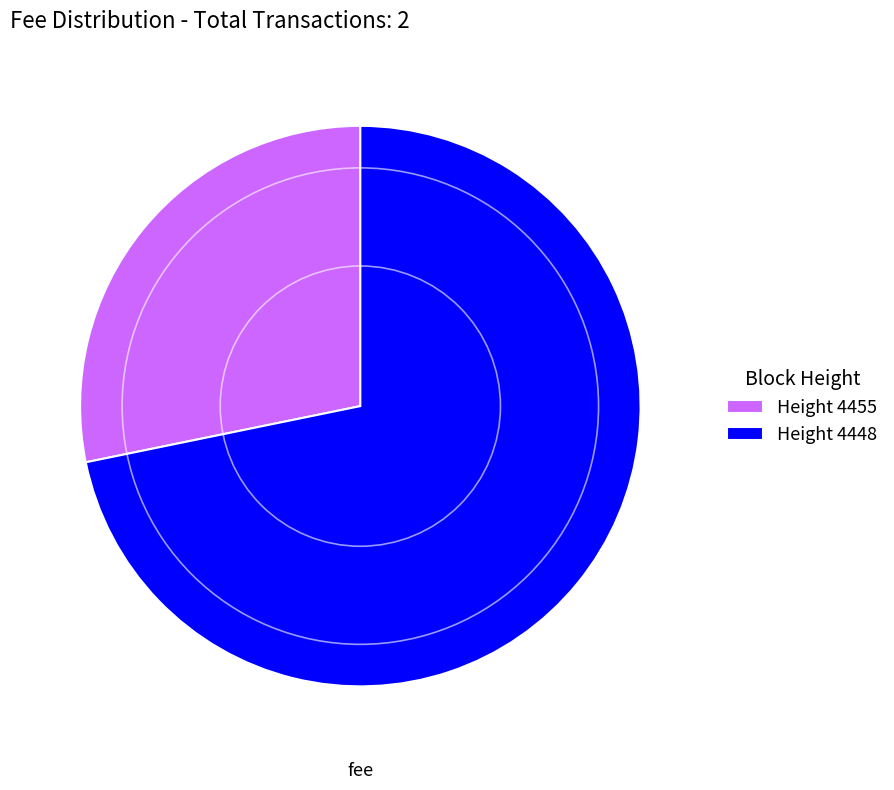

What is the ratio of the value at Height 4455 to the value at Height 4448?

0.4